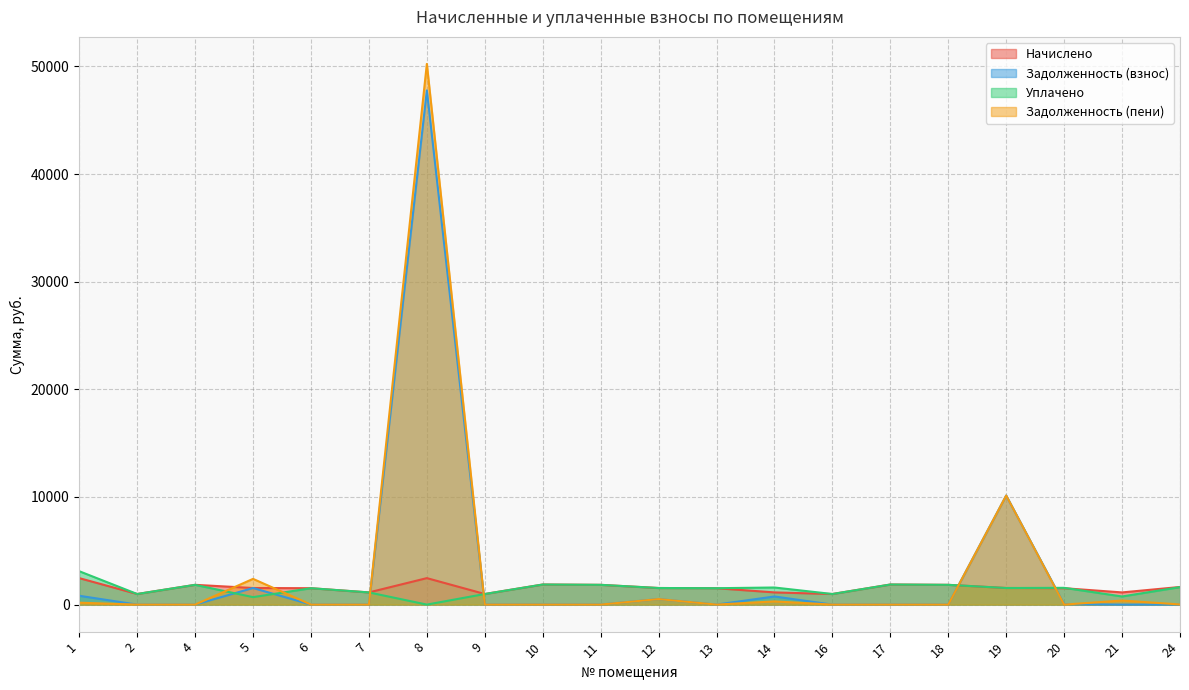

Read the Уплачено value at 12.

1541.2